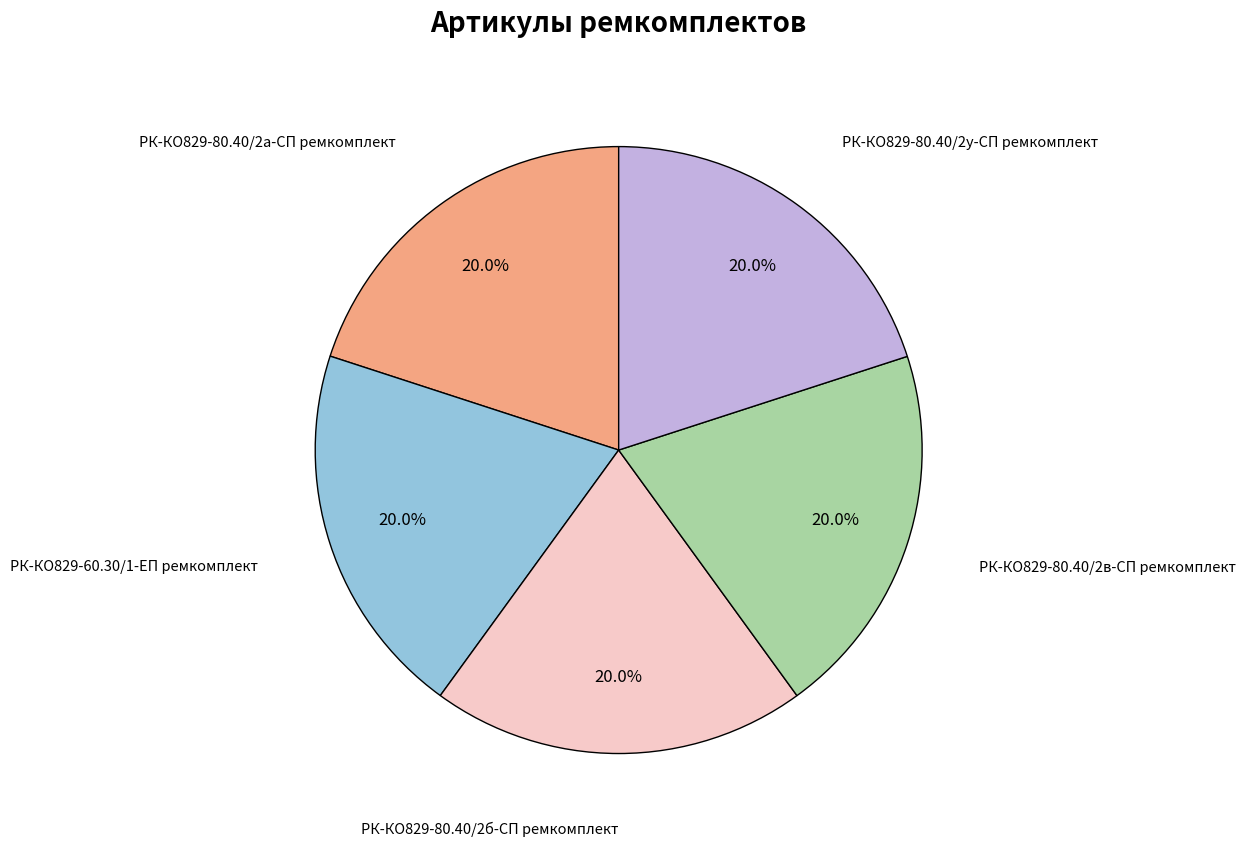

Is there a majority slice in this chart?

No